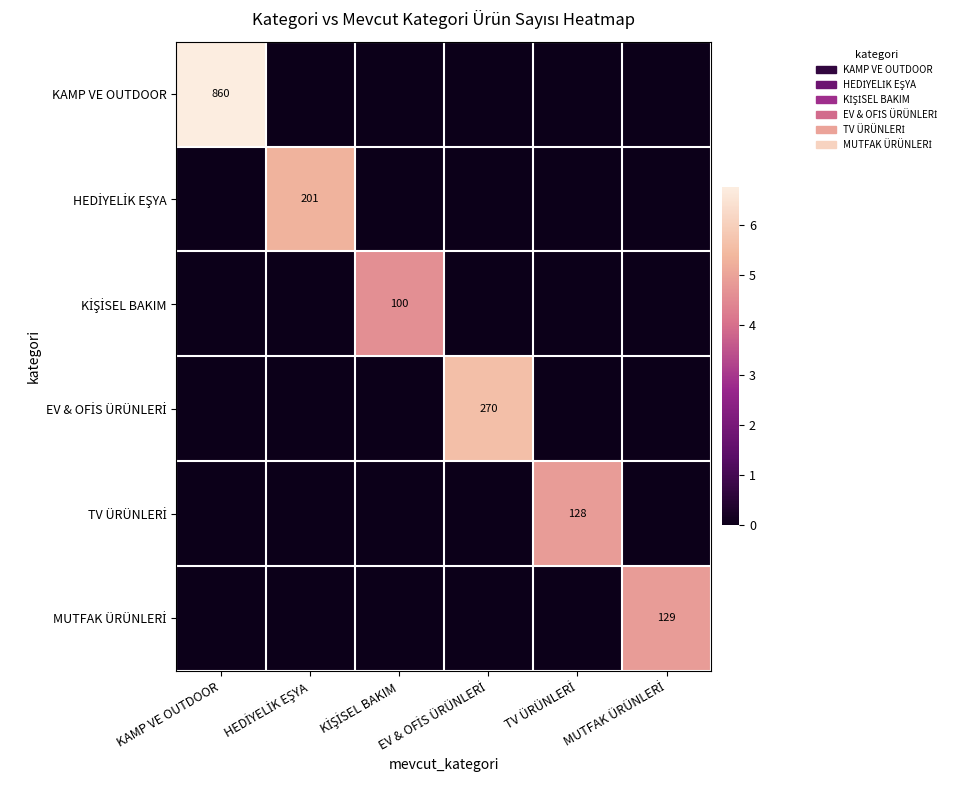

Which category has the lowest value in the KAMP VE OUTDOOR series?

HEDİYELİK EŞYA